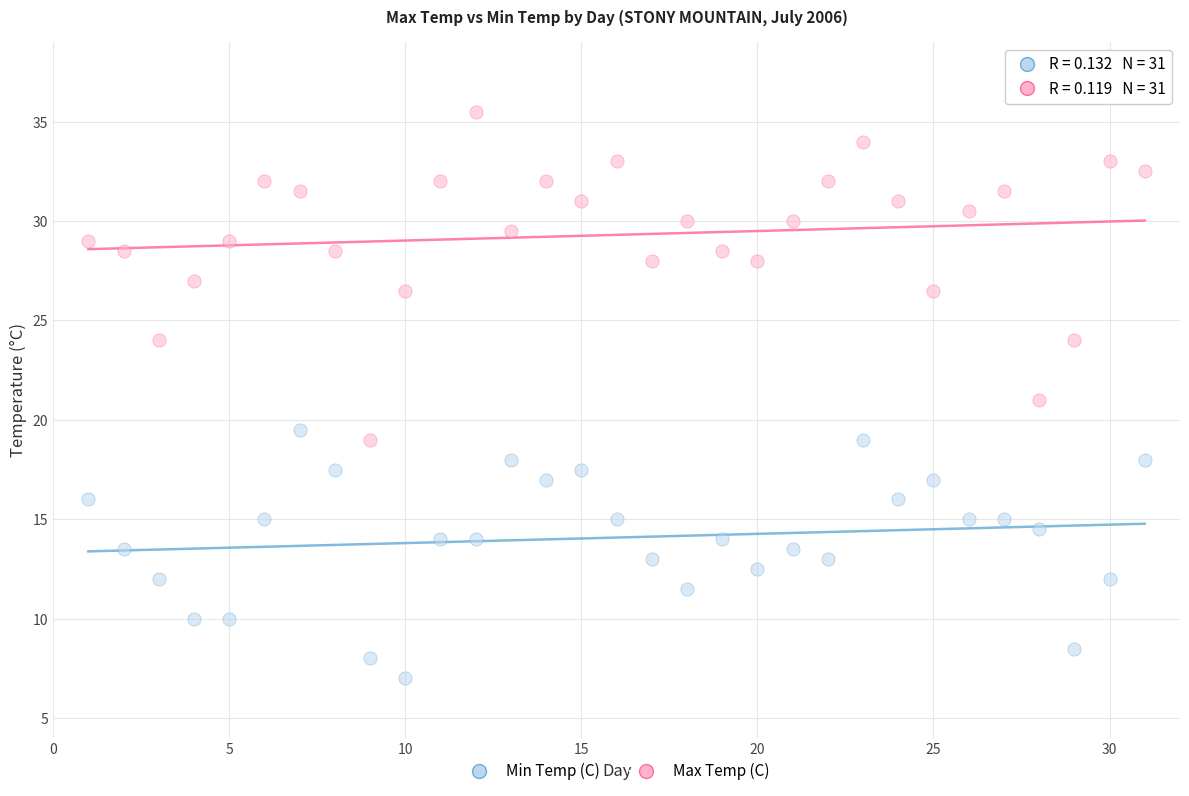

Which series contains the lowest Y value?

Min Temp (C)